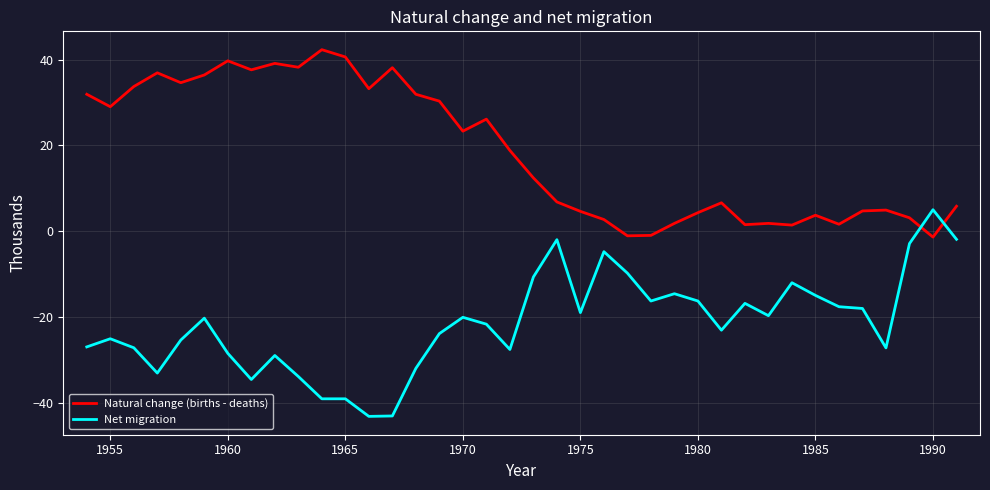

Which series ends up on top after the final intersection of Natural change (births - deaths) and Net migration?

Natural change (births - deaths)